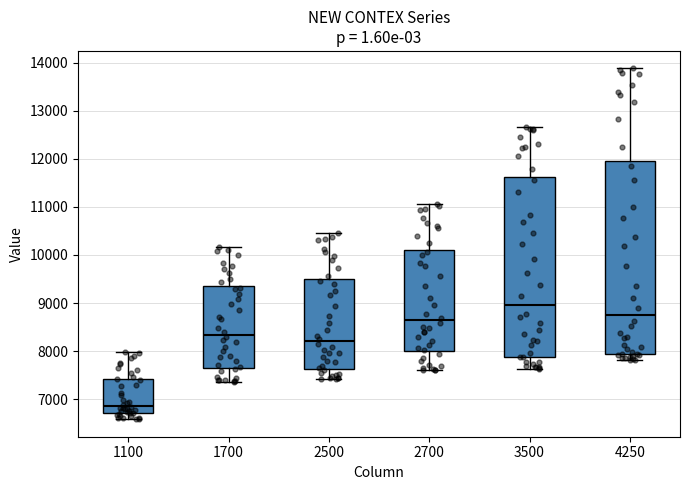

Which box is the tallest, from its lower edge to its upper edge?

4250